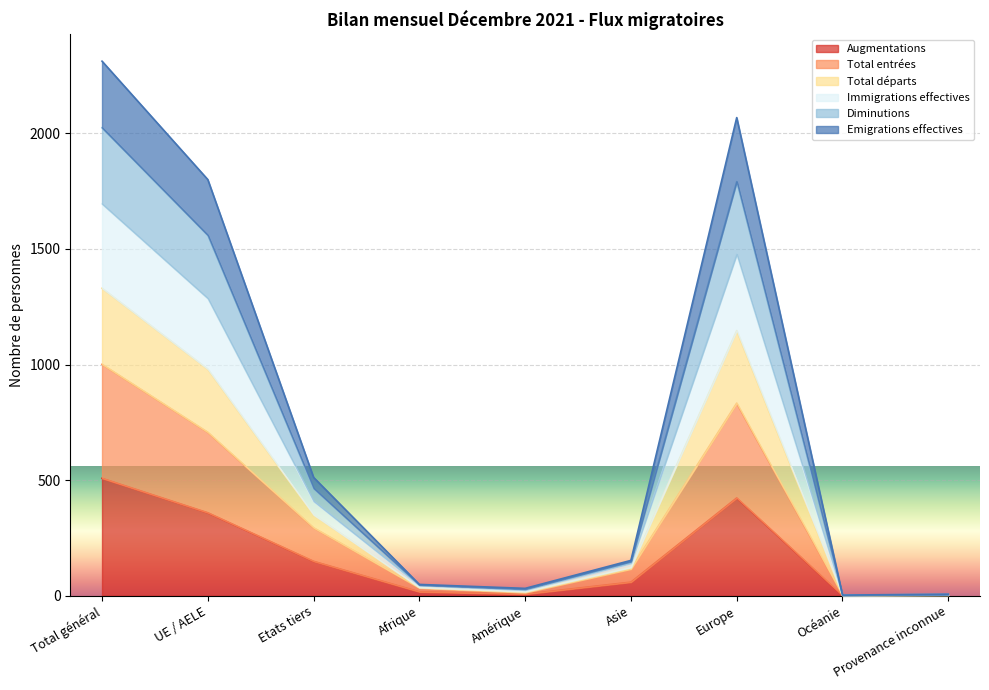

What is the approximate value of Augmentations at UE / AELE, to the nearest 50?

350